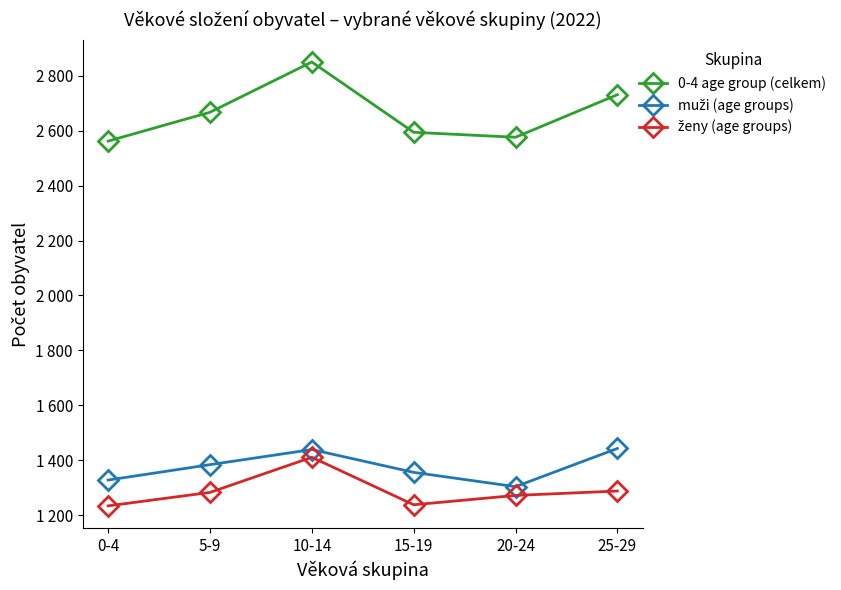

What is the sum of the muži (age groups) values at 25-29 and 15-19?

2799